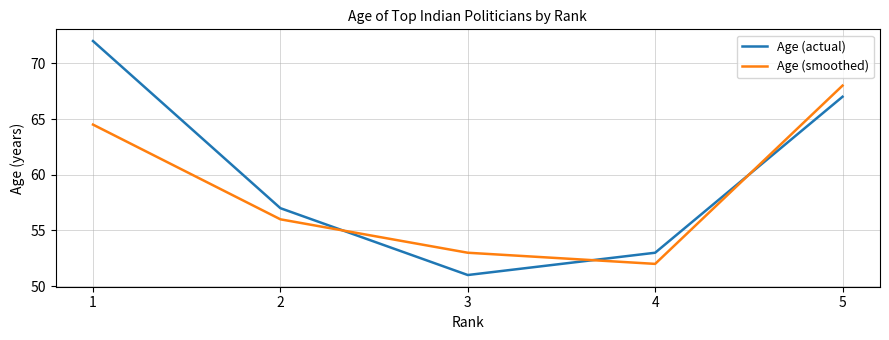

Reading right to left, transcribe all the data shown in this chart.

Age (actual): 67.0	53.0	51.0	57.0	72.0
Age (smoothed): 68.0	52.0	53.0	56.0	64.5